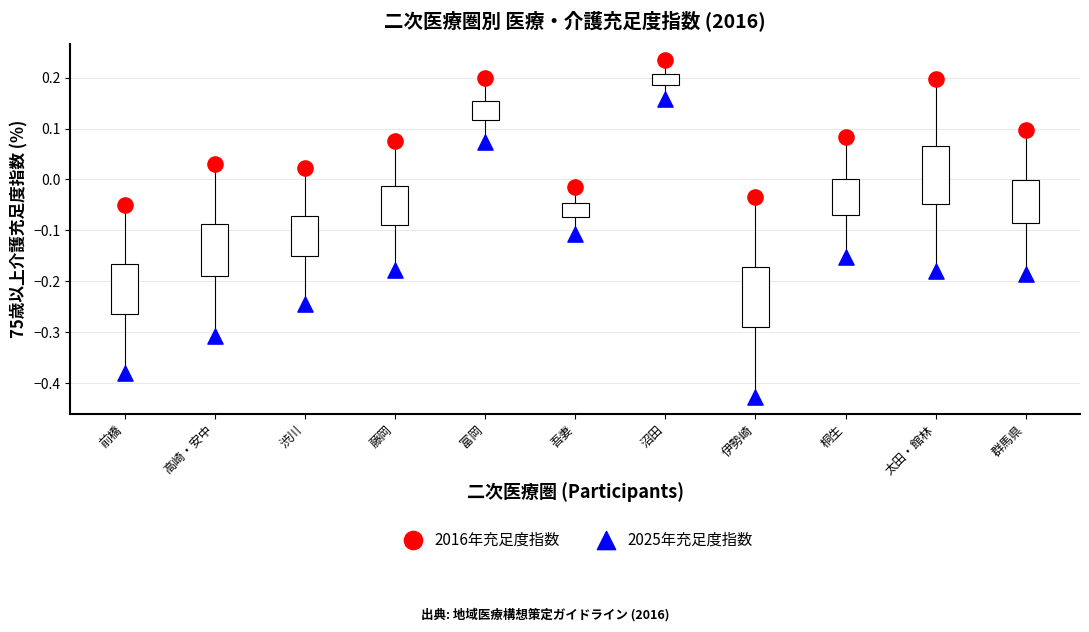

Across all data points, what is the range of Y values (max minus min)?

0.7